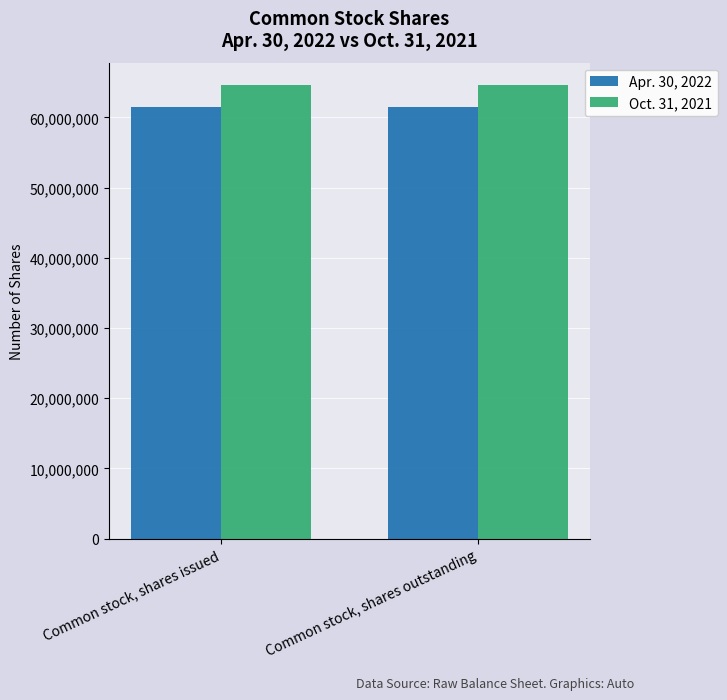

List the series in order of their overall mean, lowest first.

Apr. 30, 2022, Oct. 31, 2021